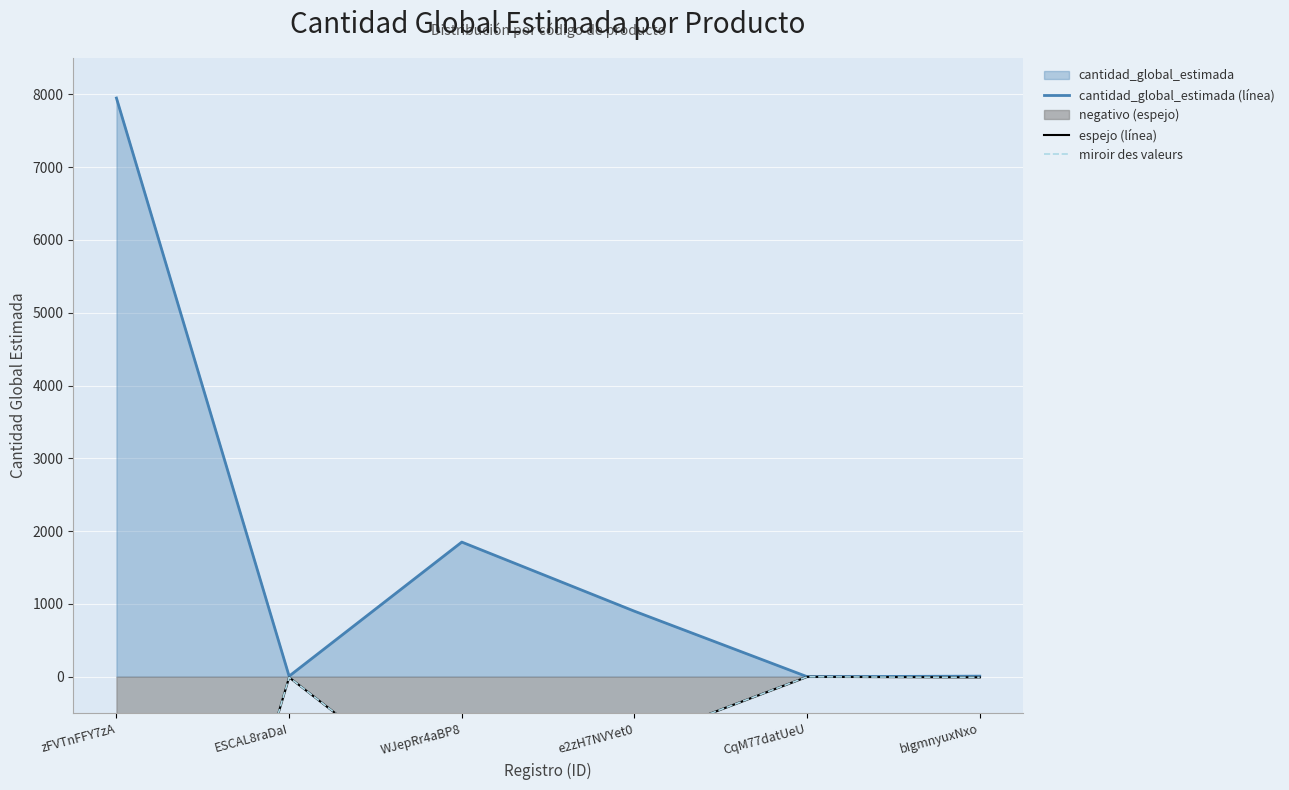

The value of cantidad_global_estimada (línea) at WJepRr4aBP8 is 2491.0. True or false?

False